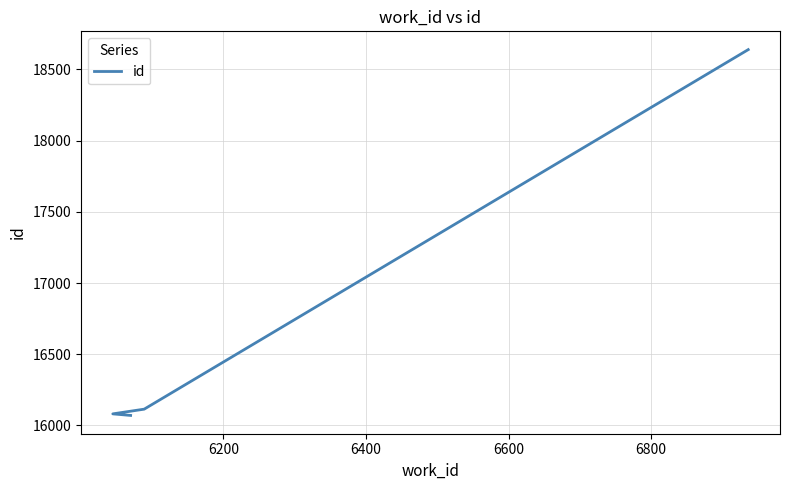

Is this an area chart (filled region under the line)?

No